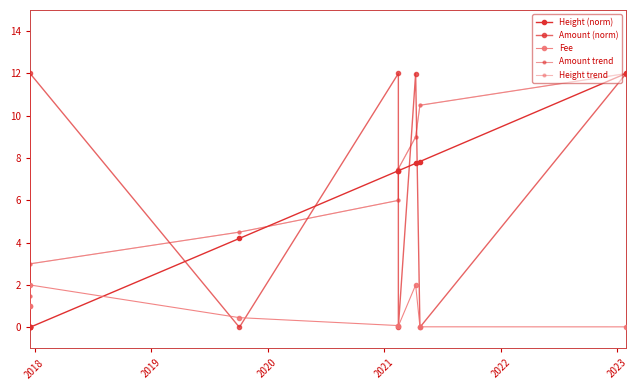

How many categories are shown in the chart?

9